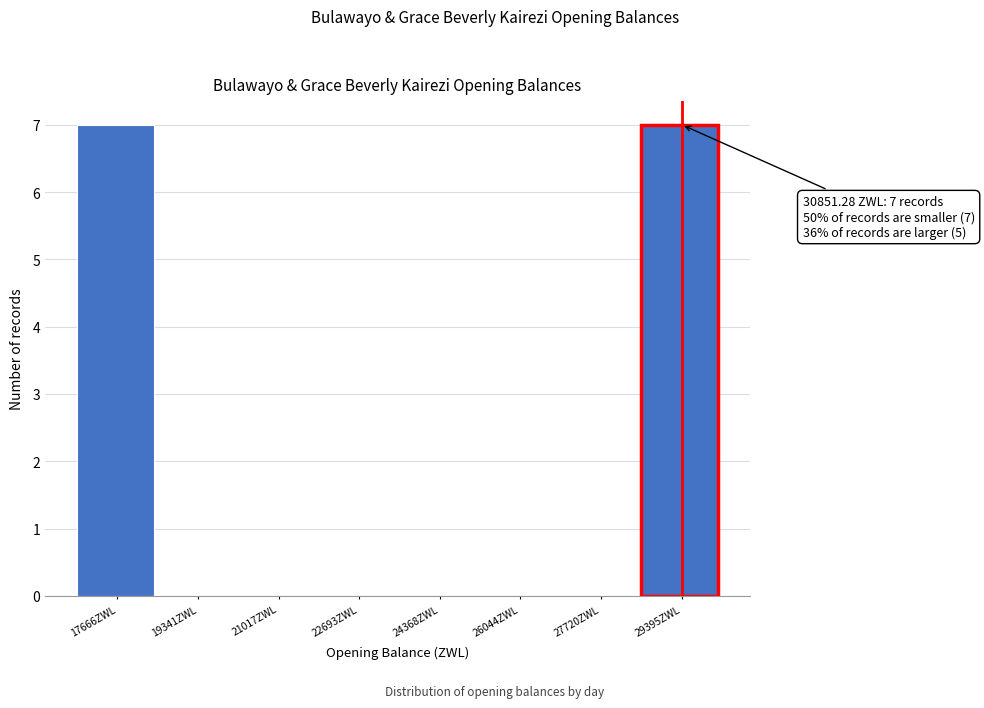

Reading left to right, extract all data points from this chart.

17666ZWL=7	19341ZWL=0	21017ZWL=0	22693ZWL=0	24368ZWL=0	26044ZWL=0	27720ZWL=0	29395ZWL=7